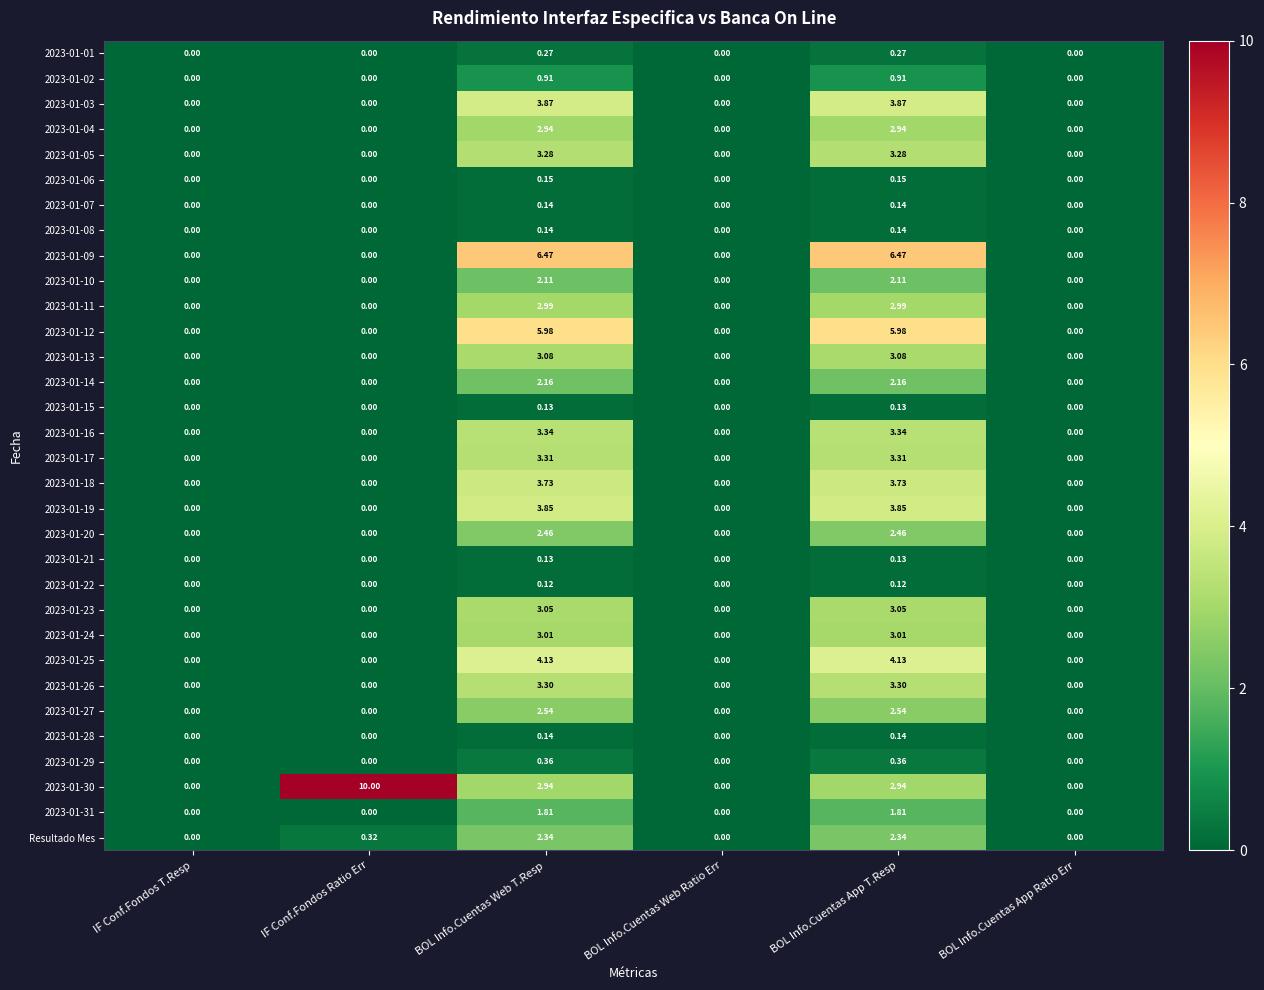

List the series in order of their peak value, highest first.

2023-01-30, 2023-01-09, 2023-01-12, 2023-01-25, 2023-01-03, 2023-01-19, 2023-01-18, 2023-01-16, 2023-01-17, 2023-01-26, 2023-01-05, 2023-01-13, 2023-01-23, 2023-01-24, 2023-01-11, 2023-01-04, 2023-01-27, 2023-01-20, Resultado Mes, 2023-01-14, 2023-01-10, 2023-01-31, 2023-01-02, 2023-01-29, 2023-01-01, 2023-01-06, 2023-01-07, 2023-01-08, 2023-01-28, 2023-01-15, 2023-01-21, 2023-01-22